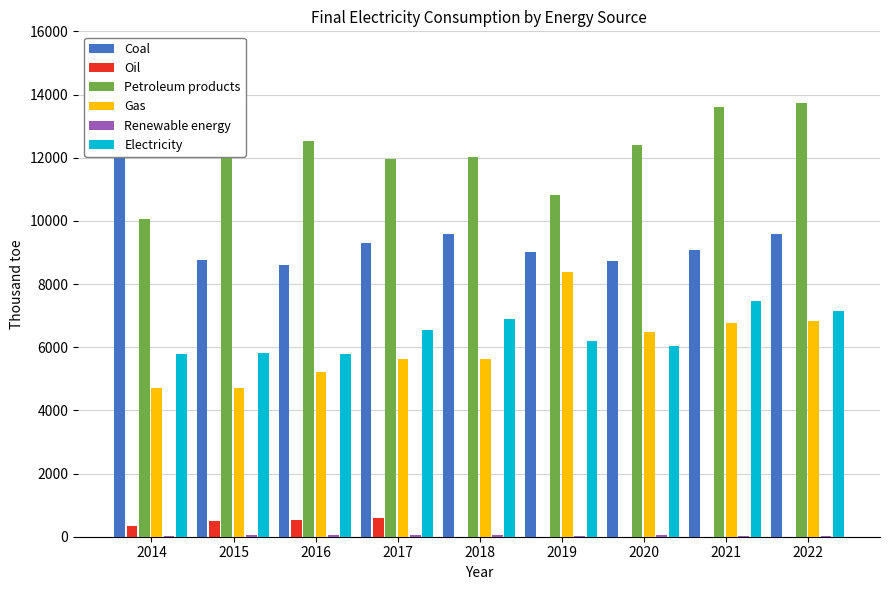

At which label does Oil reach its minimum?

2022